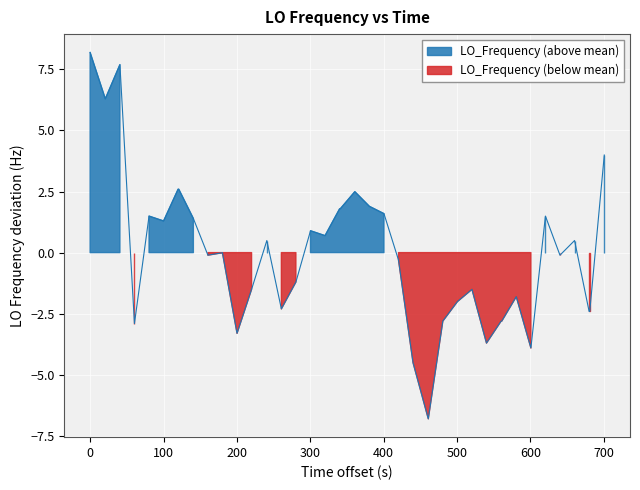

What is the difference between the second highest and minimum values?

14.5